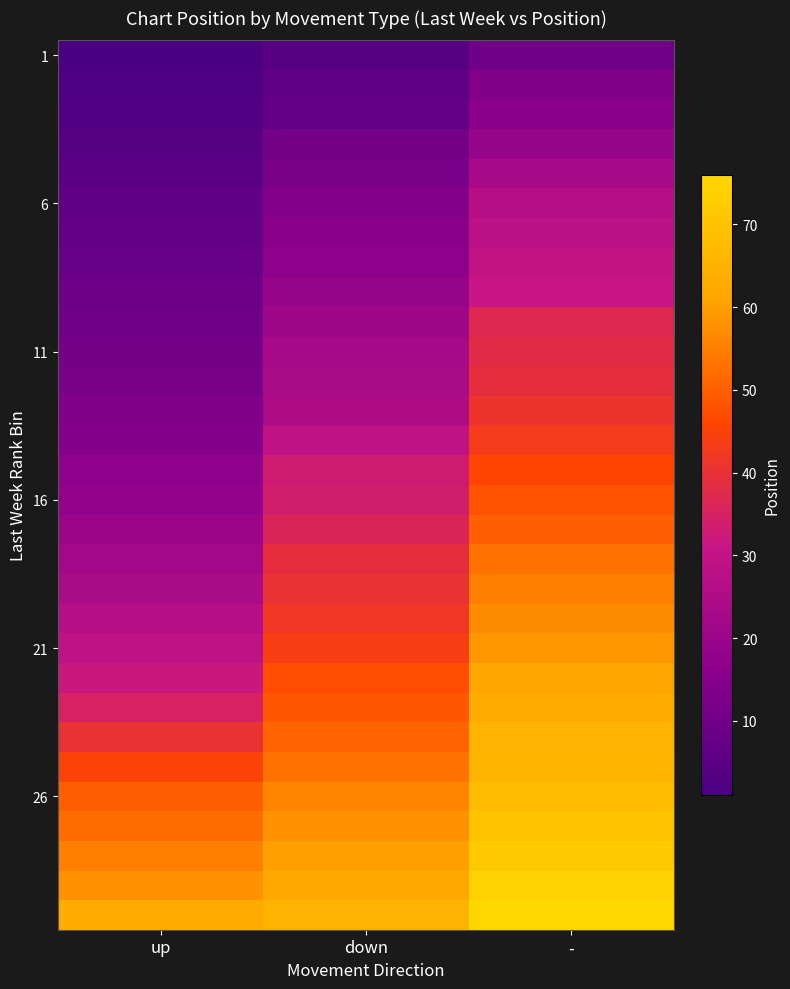

What is the total value across all series at down?

998